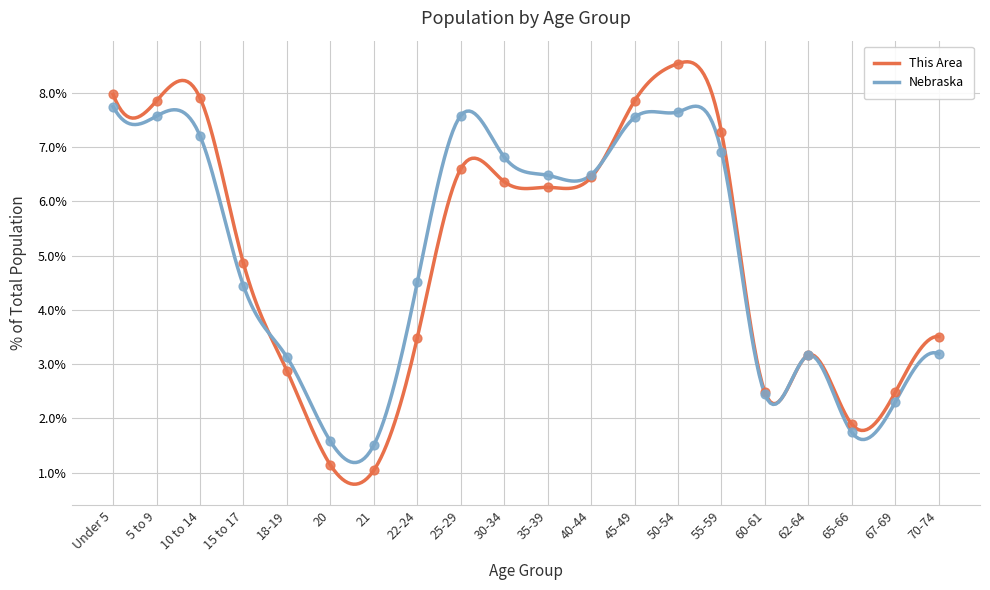

Which series contains the lowest Y value?

This Area